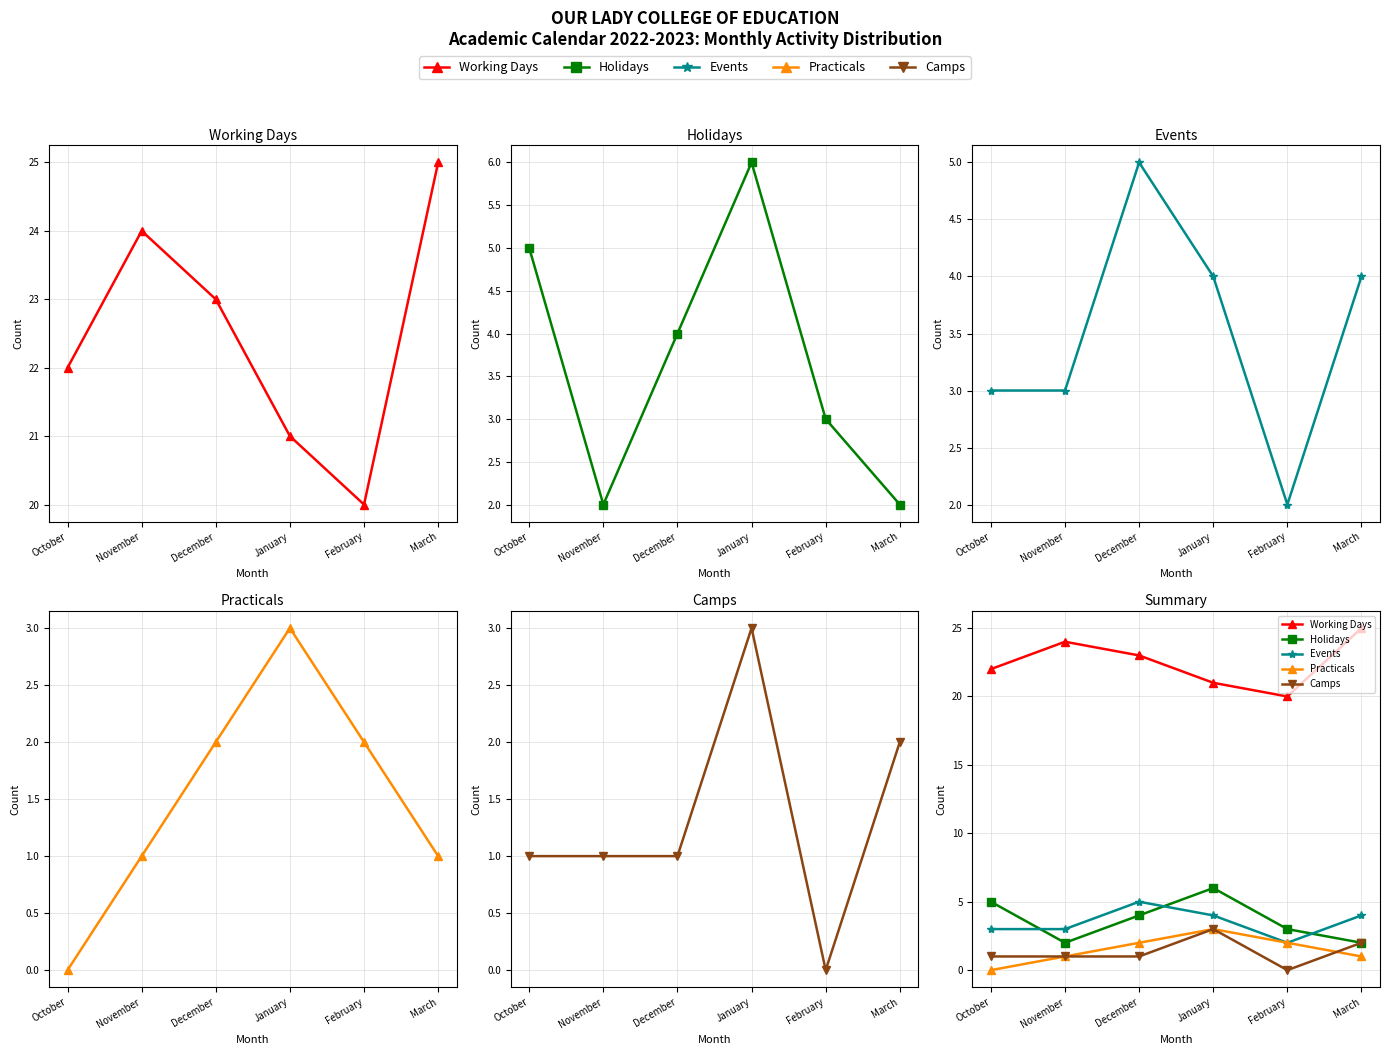

How many interior local peaks does the Practicals series have?

1